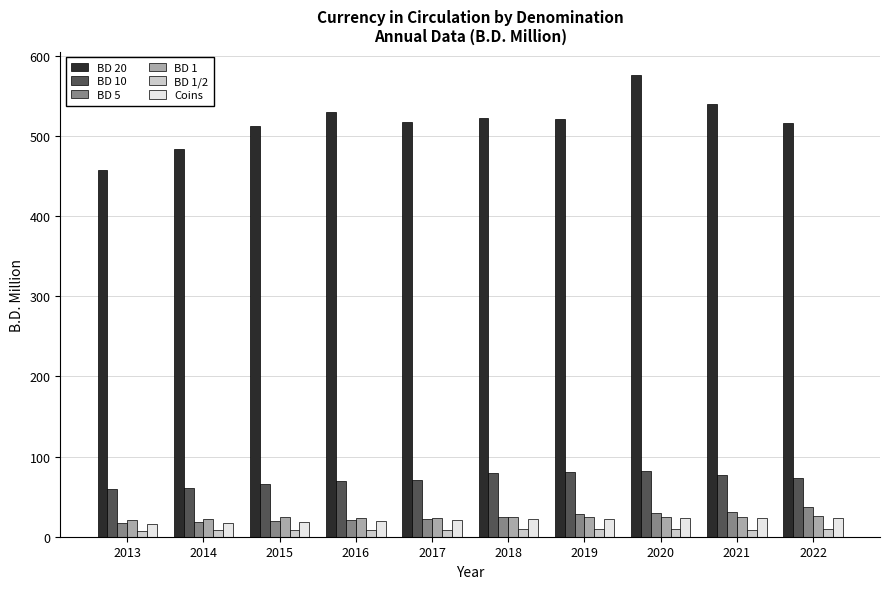

Is it true that BD 10 equals 72.7 at 2022?

True